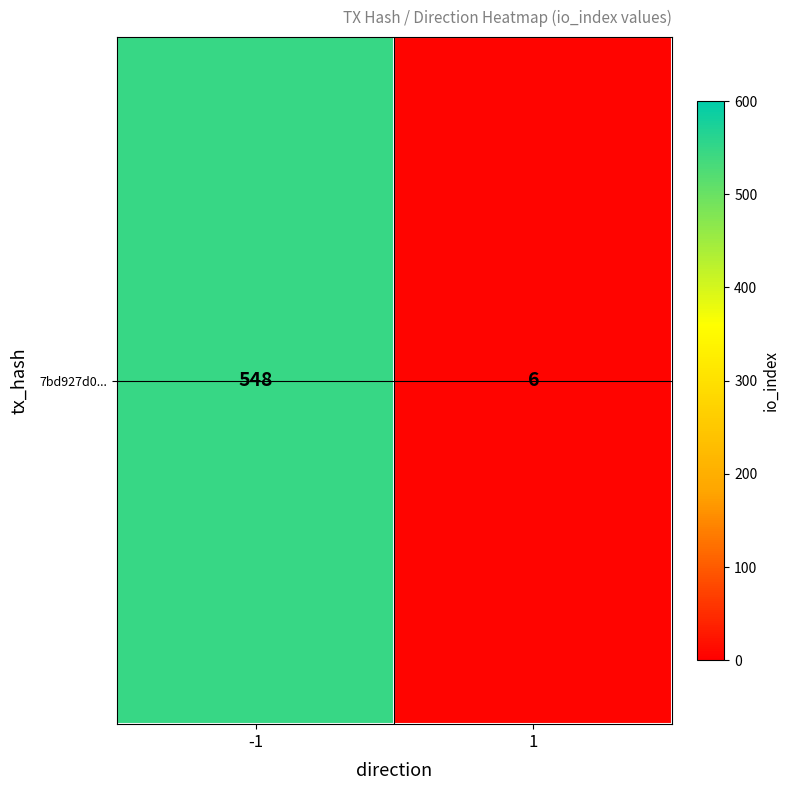

The value at -1 is 968. True or false?

False